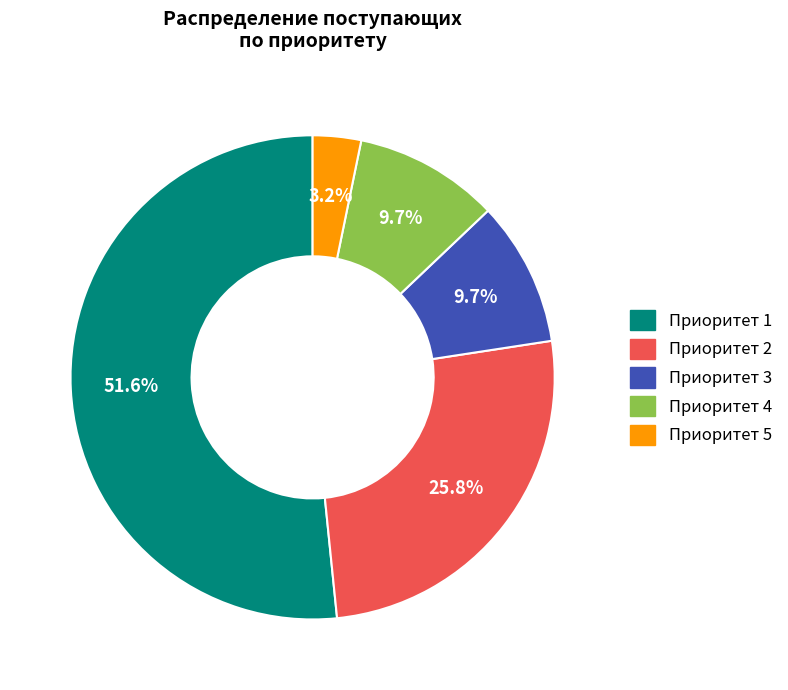

Which category has the smallest portion of the pie?

Приоритет 5